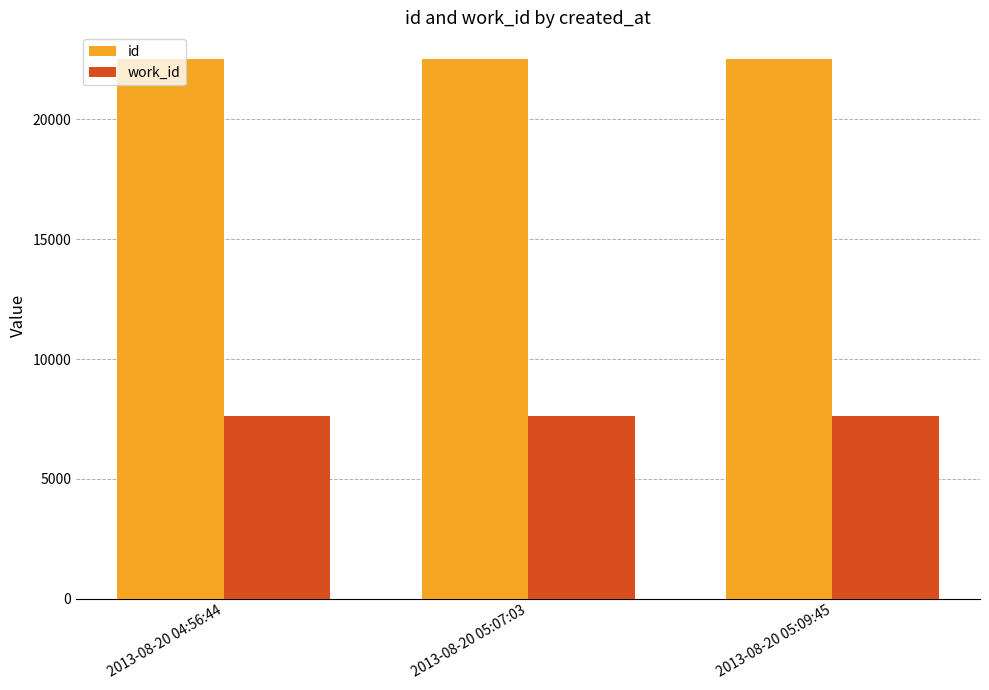

What is the label of the 3rd bar from the left?

2013-08-20 05:09:45